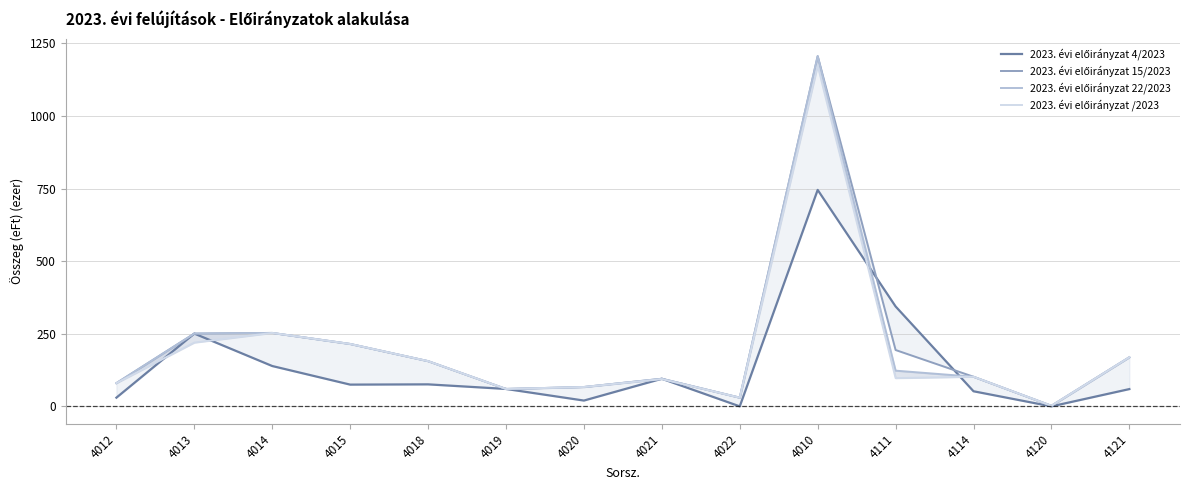

What is the average value of the 2023. évi előirányzat 4/2023 series?

139.0